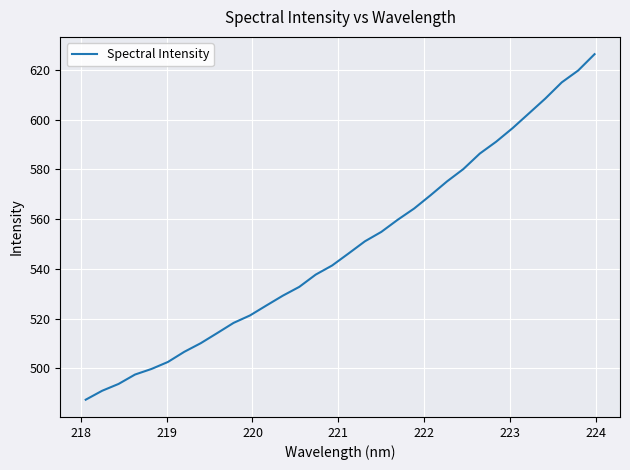

What is the minimum value shown in the chart?

487.3